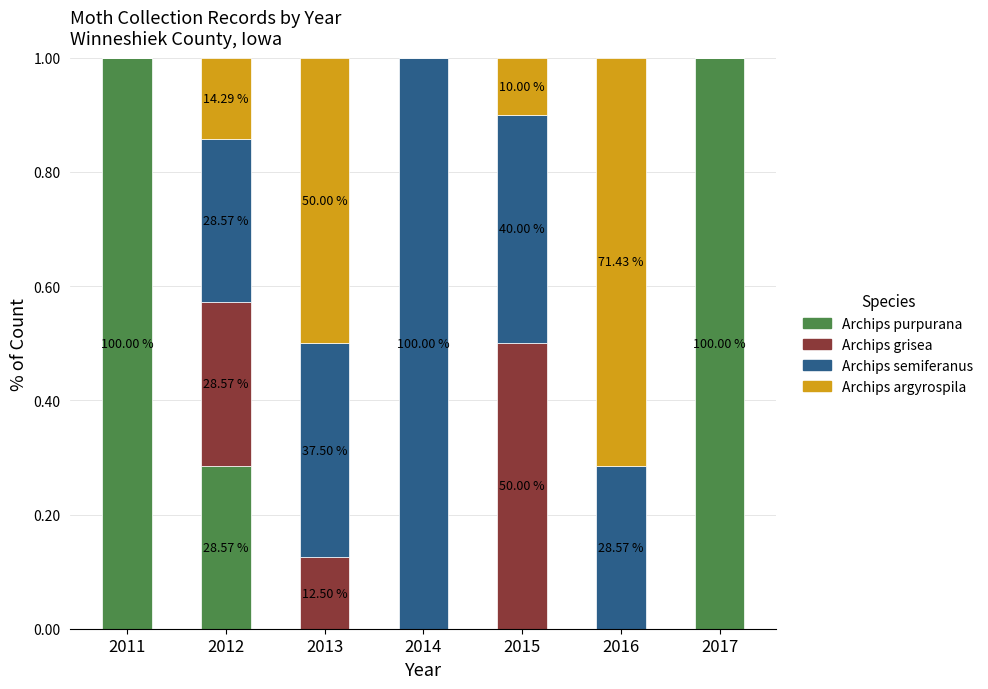

Are the bars grouped side by side (vs. stacked)?

No